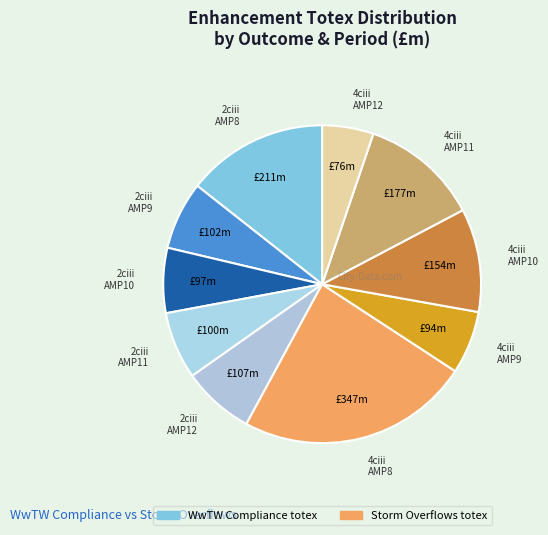

Count the number of slices in the pie.

10